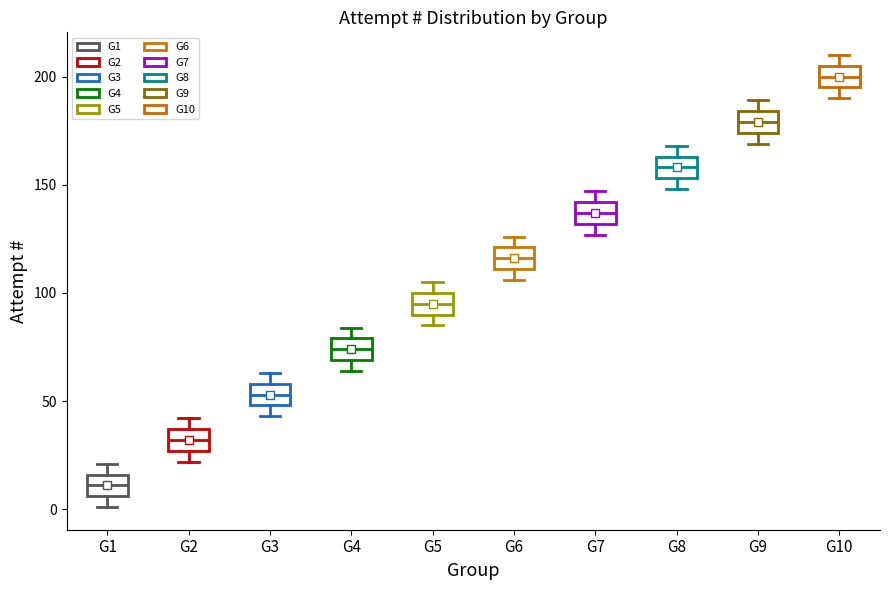

Reading left to right, read every box against the y-axis: the position of its median line, the range the box covers, and the ends of its whiskers. The values are not printed on the chart, so give them approximately, as read against the axis.

G1: median 10, box 5 to 15, whiskers 0 to 20
G2: median 30, box 25 to 35, whiskers 20 to 40
G3: median 55, box 50 to 60, whiskers 45 to 65
G4: median 75, box 70 to 80, whiskers 65 to 85
G5: median 95, box 90 to 100, whiskers 85 to 105
G6: median 115, box 110 to 120, whiskers 105 to 125
G7: median 135, box 130 to 140, whiskers 125 to 145
G8: median 160, box 155 to 165, whiskers 150 to 170
G9: median 180, box 175 to 185, whiskers 170 to 190
G10: median 200, box 195 to 205, whiskers 190 to 210